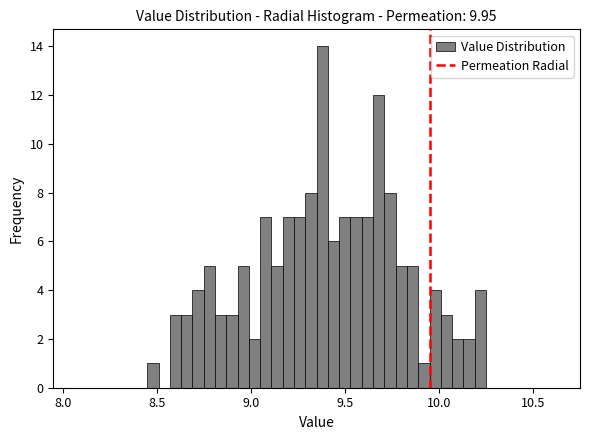

Read against the x-axis, roughly where is the centre of the tallest bar?

9.40